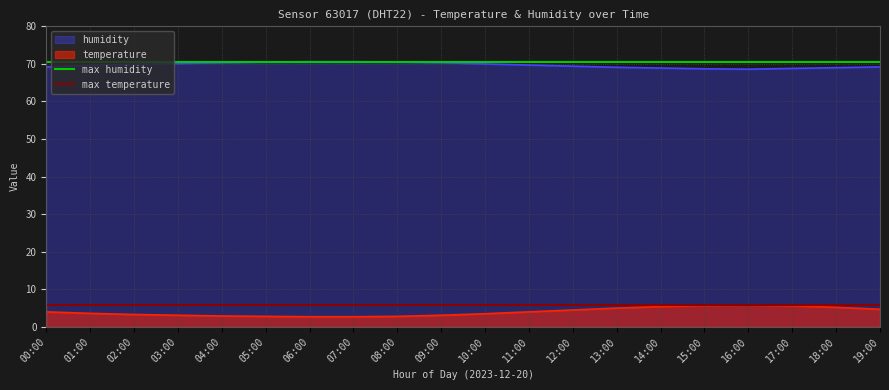

The value of humidity at 16:00 is 68.6. True or false?

True